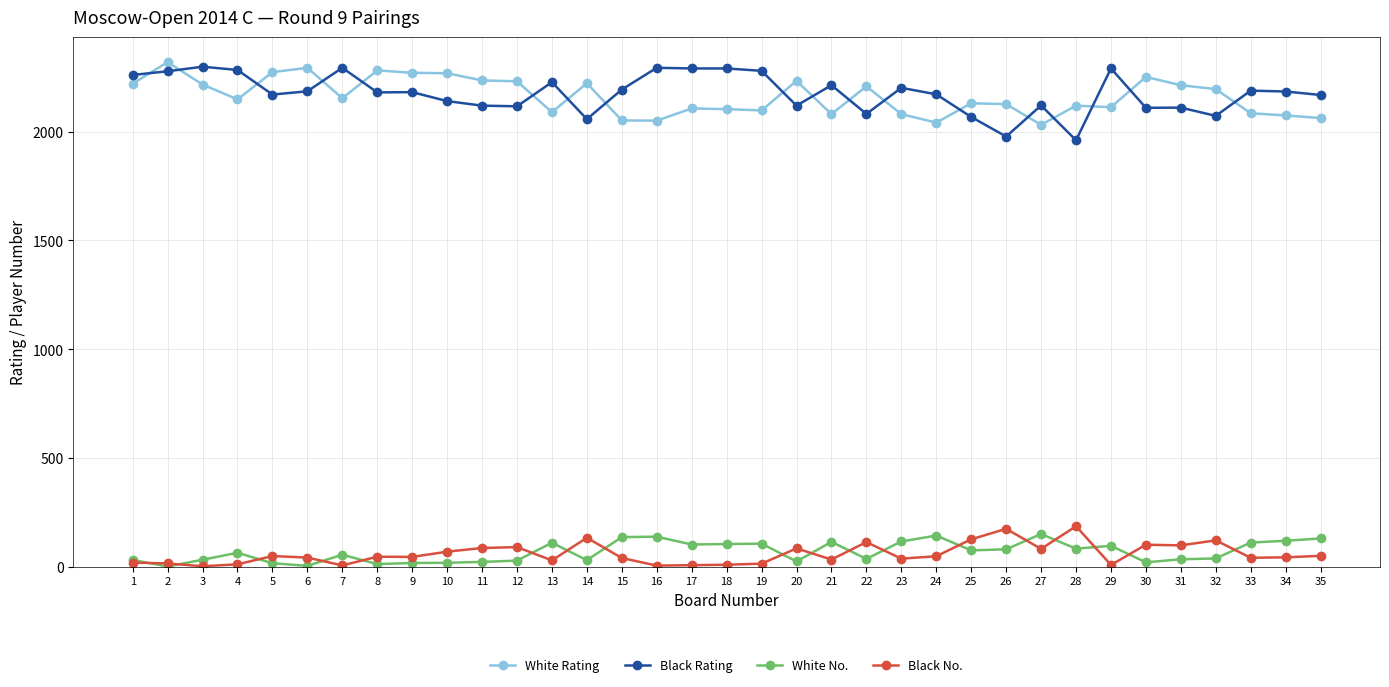

What is the total value across all series at 18?

4506